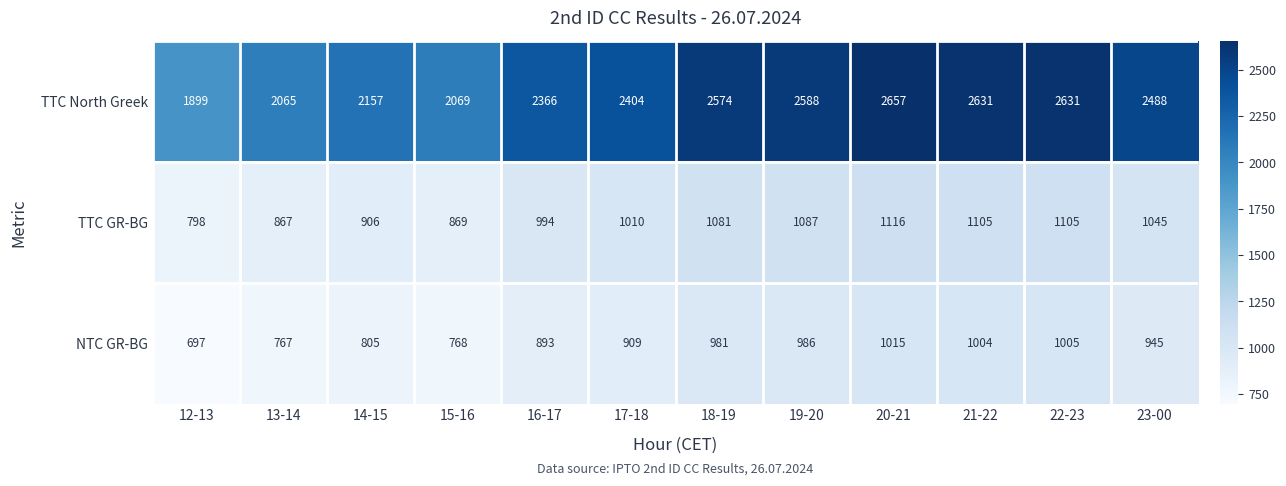

What is the average value of the TTC GR-BG series?

999